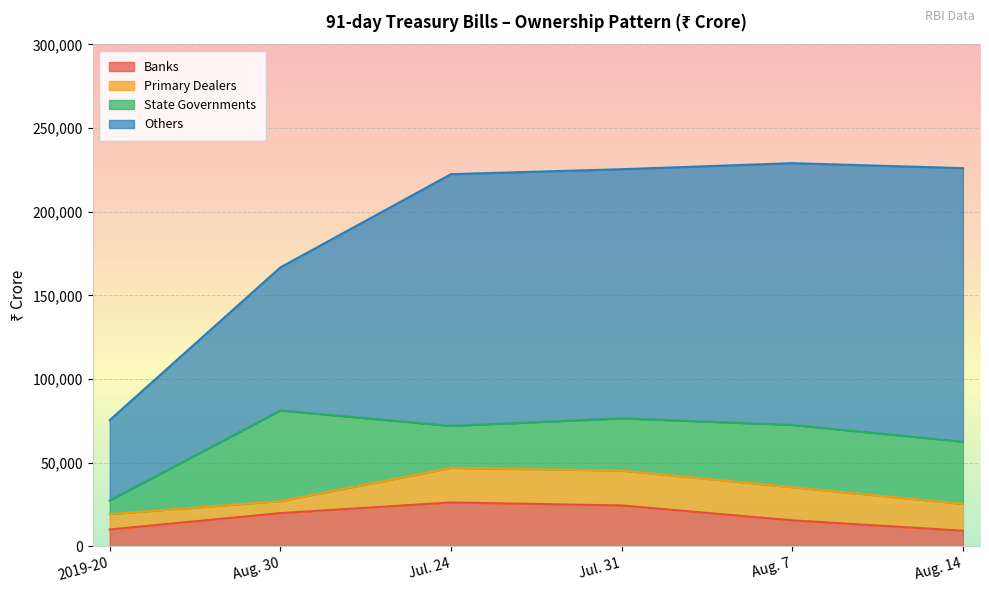

Which series has the widest spread of values?

Others